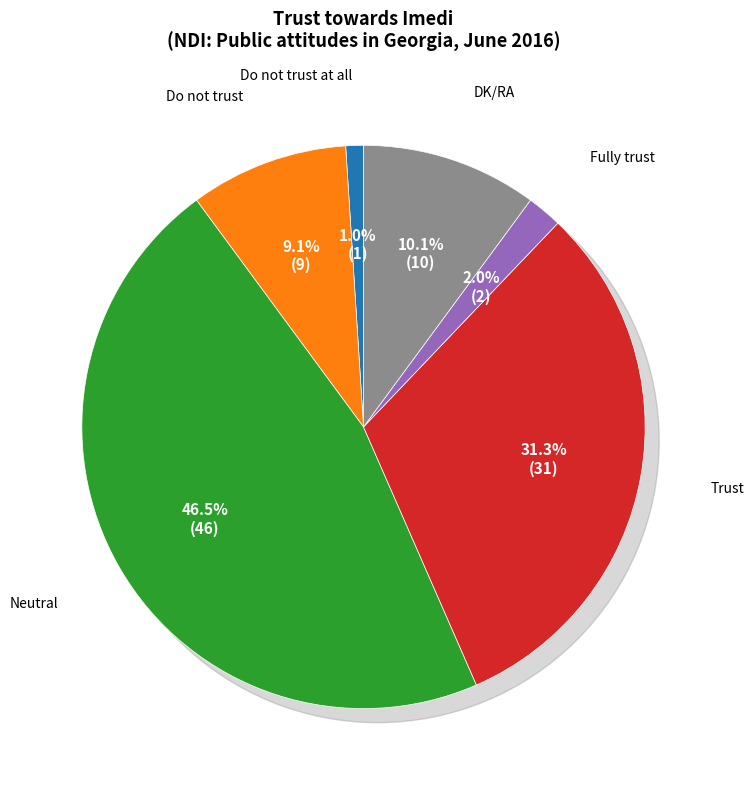

Approximately how many times larger is the value at Neutral compared to Trust?

1.5